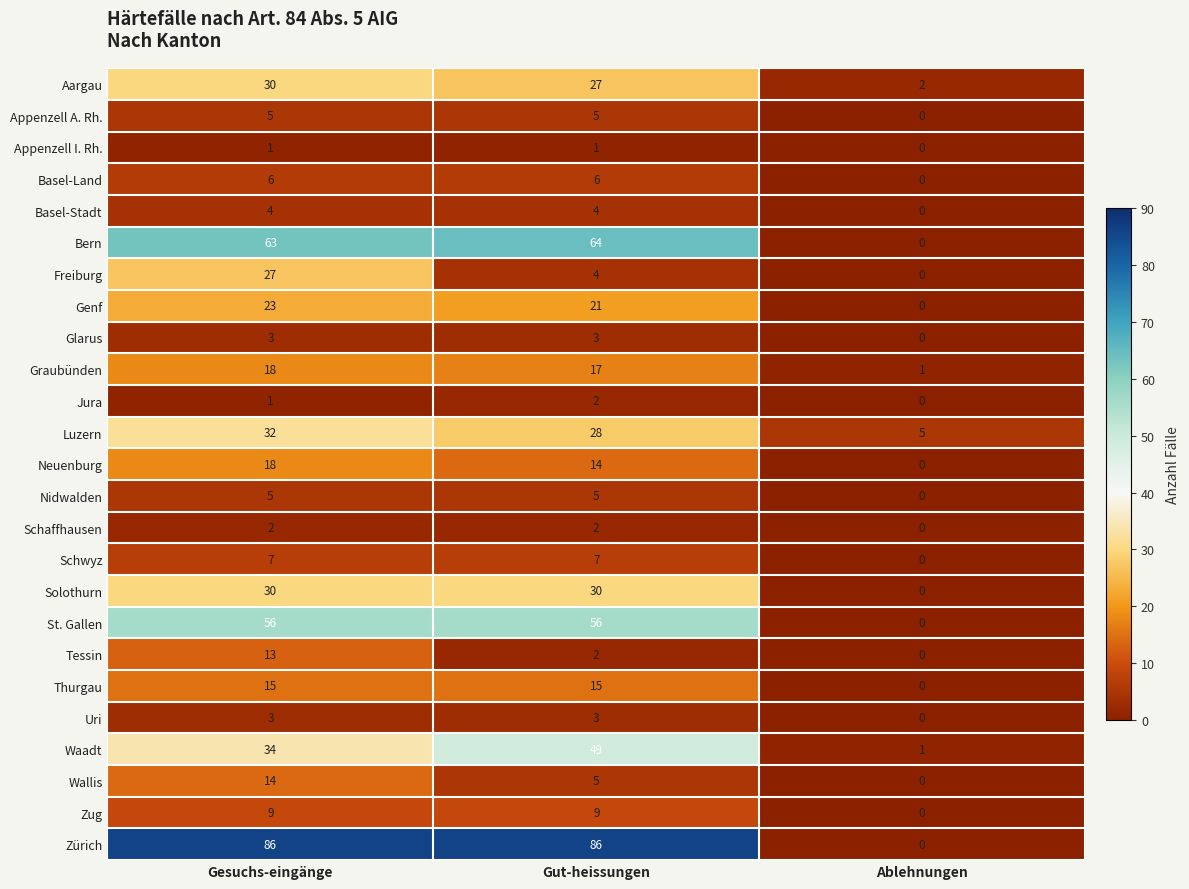

At how many categories does at least one series exceed 24?

2